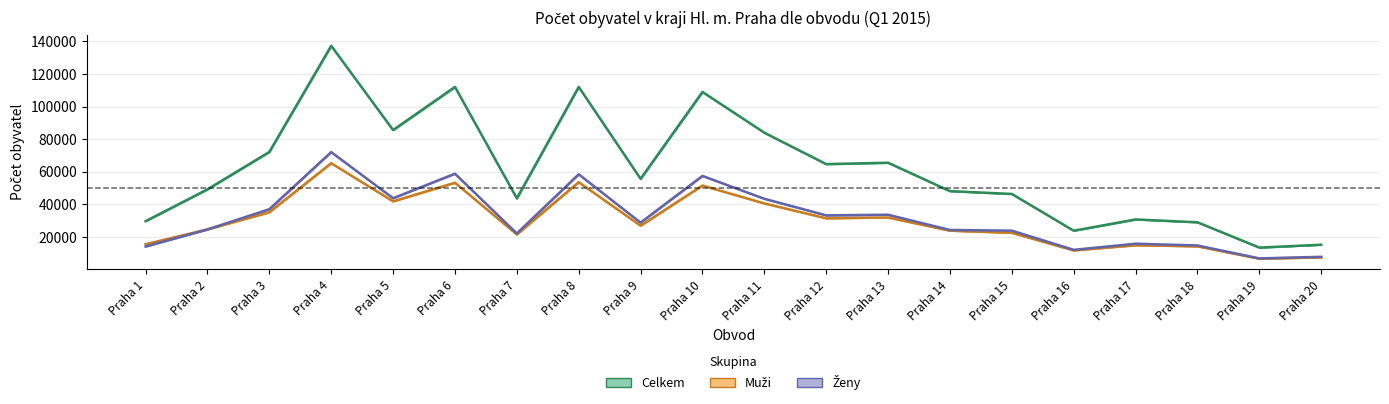

How many lines are shown in the chart?

3